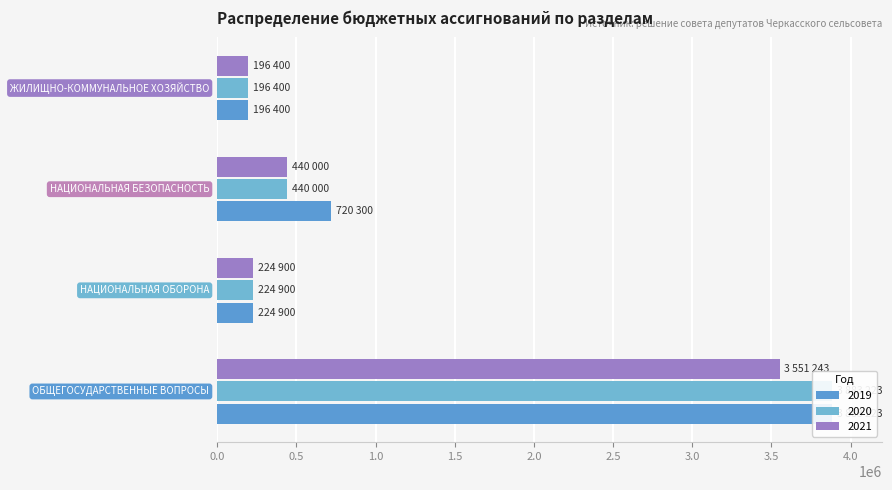

Which has a higher value, НАЦИОНАЛЬНАЯ ОБОРОНА or ОБЩЕГОСУДАРСТВЕННЫЕ ВОПРОСЫ?

ОБЩЕГОСУДАРСТВЕННЫЕ ВОПРОСЫ